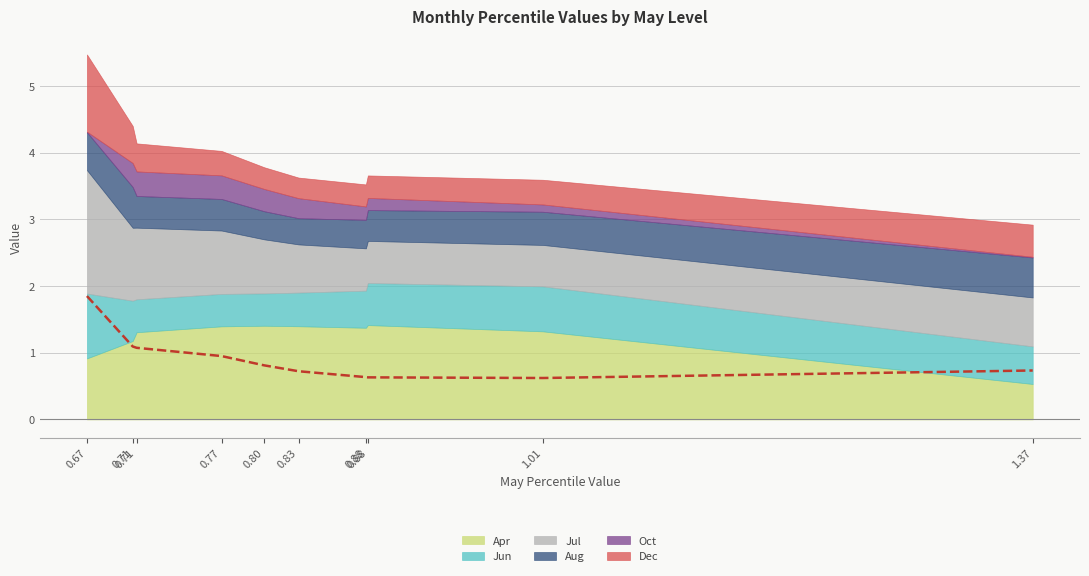

How many categories are shown in the chart?

10